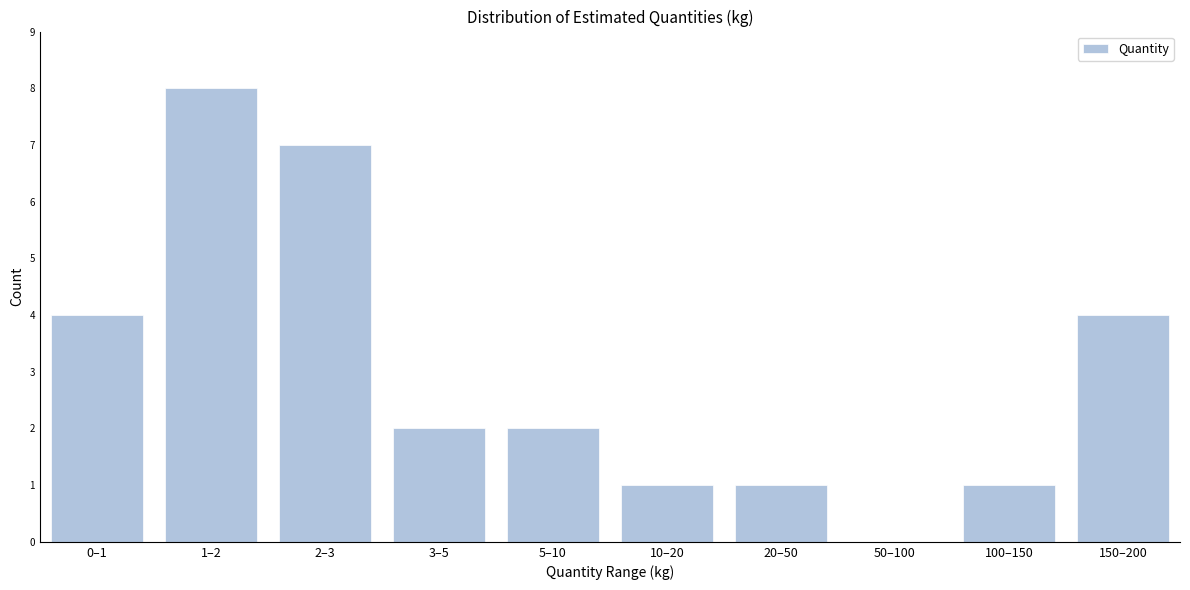

Reading left to right, what are all the values shown in this chart?

0–1=4	1–2=8	2–3=7	3–5=2	5–10=2	10–20=1	20–50=1	50–100=0	100–150=1	150–200=4